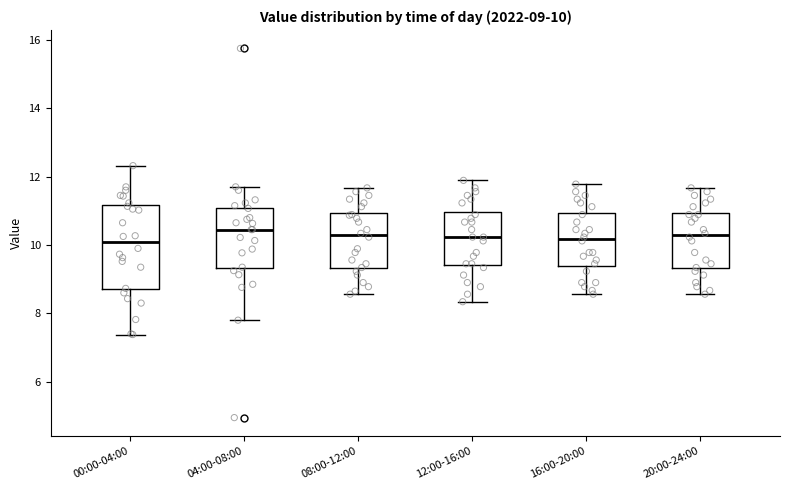

Which box is the tallest, from its lower edge to its upper edge?

00:00-04:00